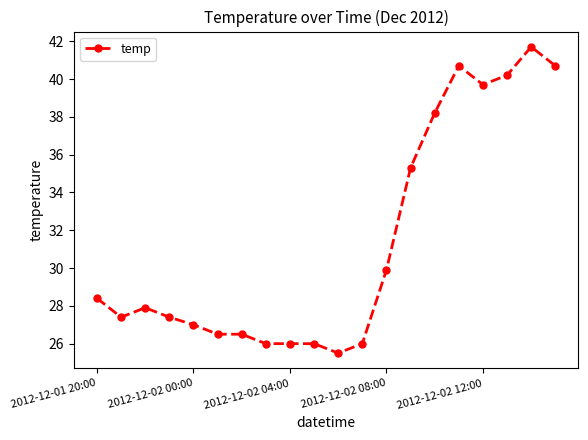

What is the maximum value shown in the chart?

41.7